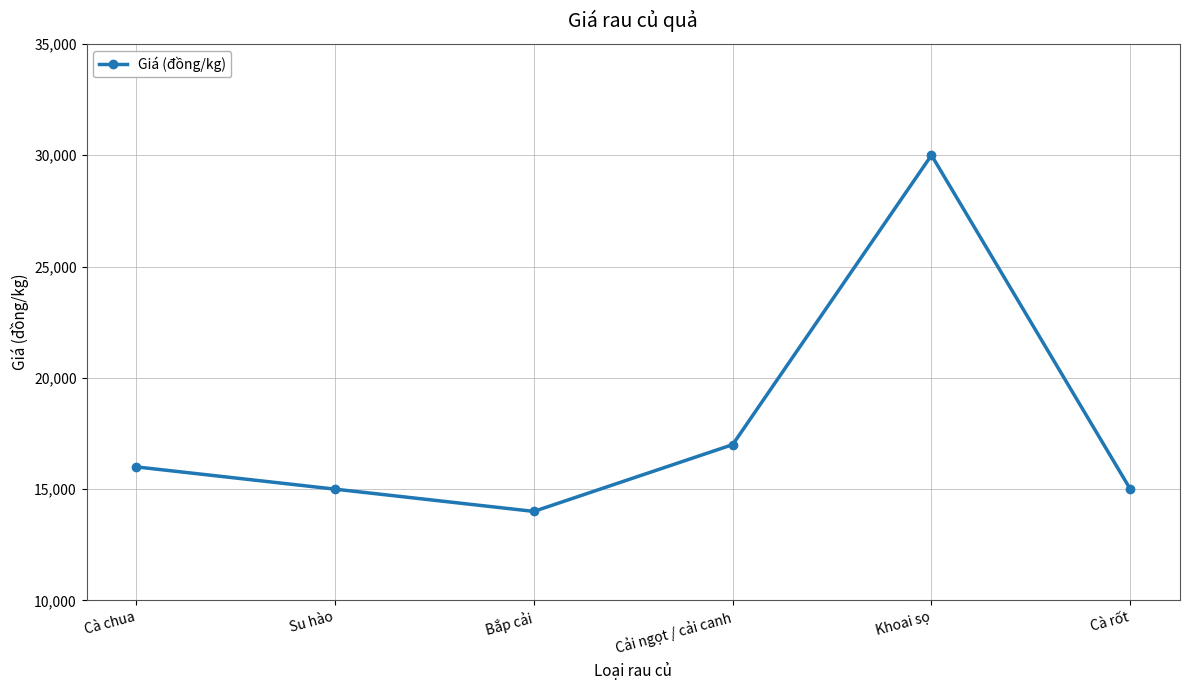

What is the smallest value displayed?

14000